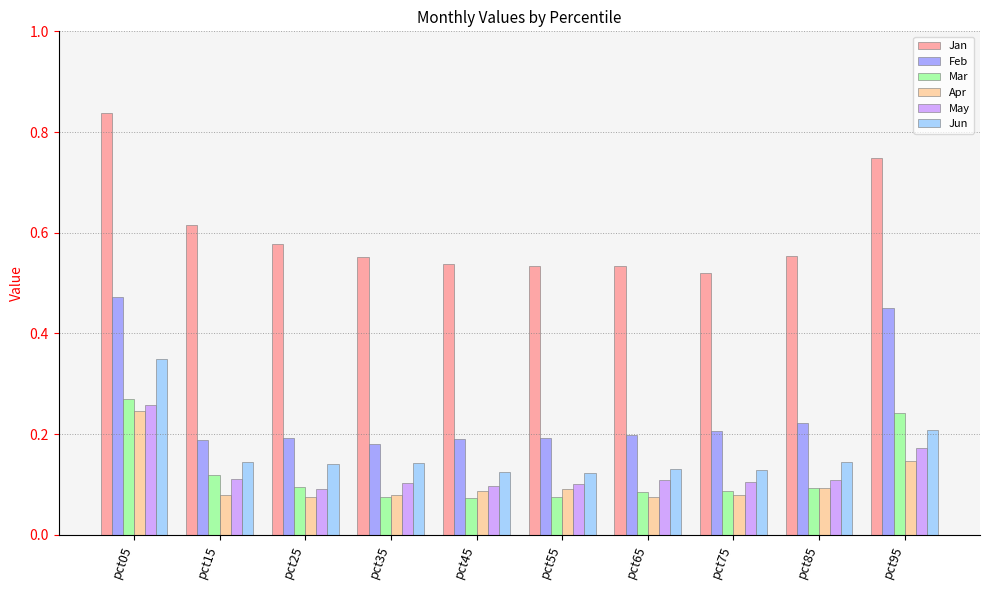

Count the Feb values in the range 0 to 1.

10